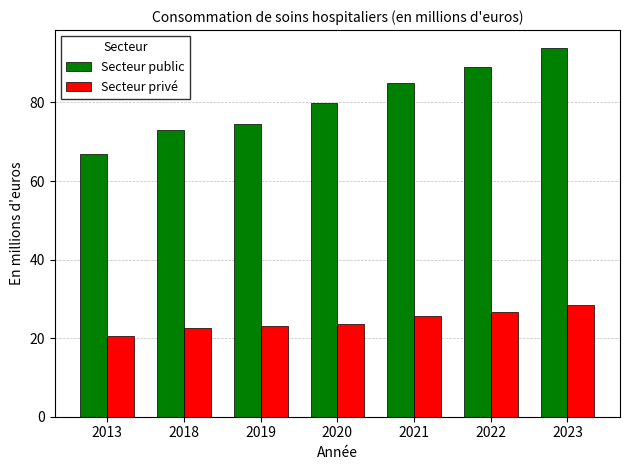

At 2019, list the series in order from smallest to largest.

Secteur privé, Secteur public